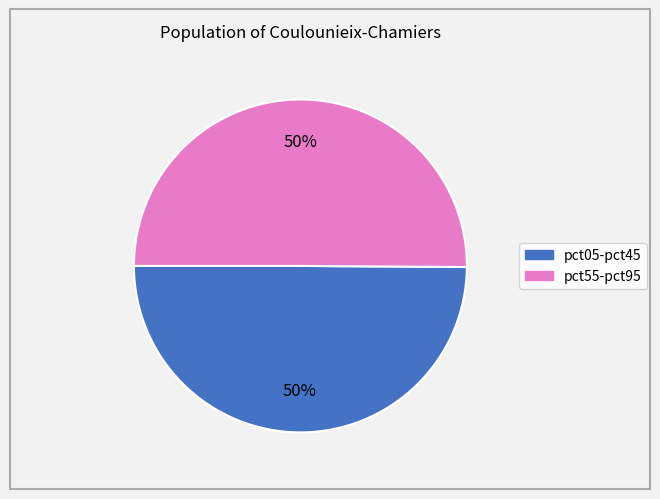

To the nearest percent, what is the average slice percentage?

50%